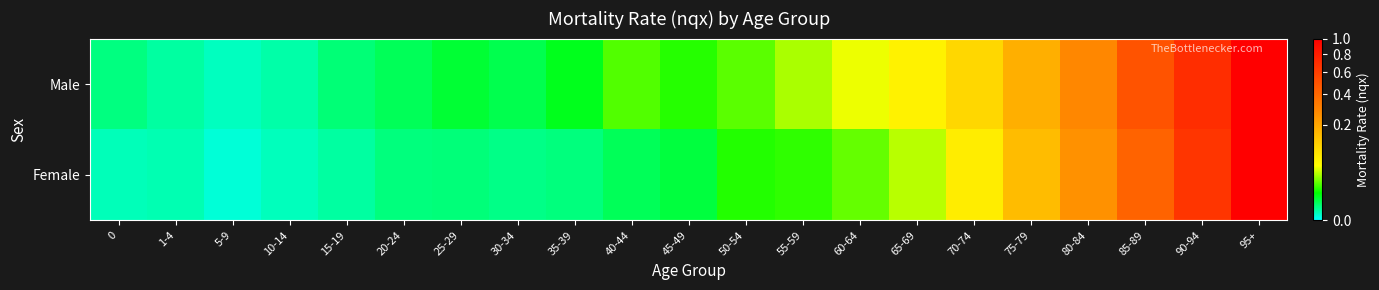

At 80-84, list the series in order from smallest to largest.

Female, Male